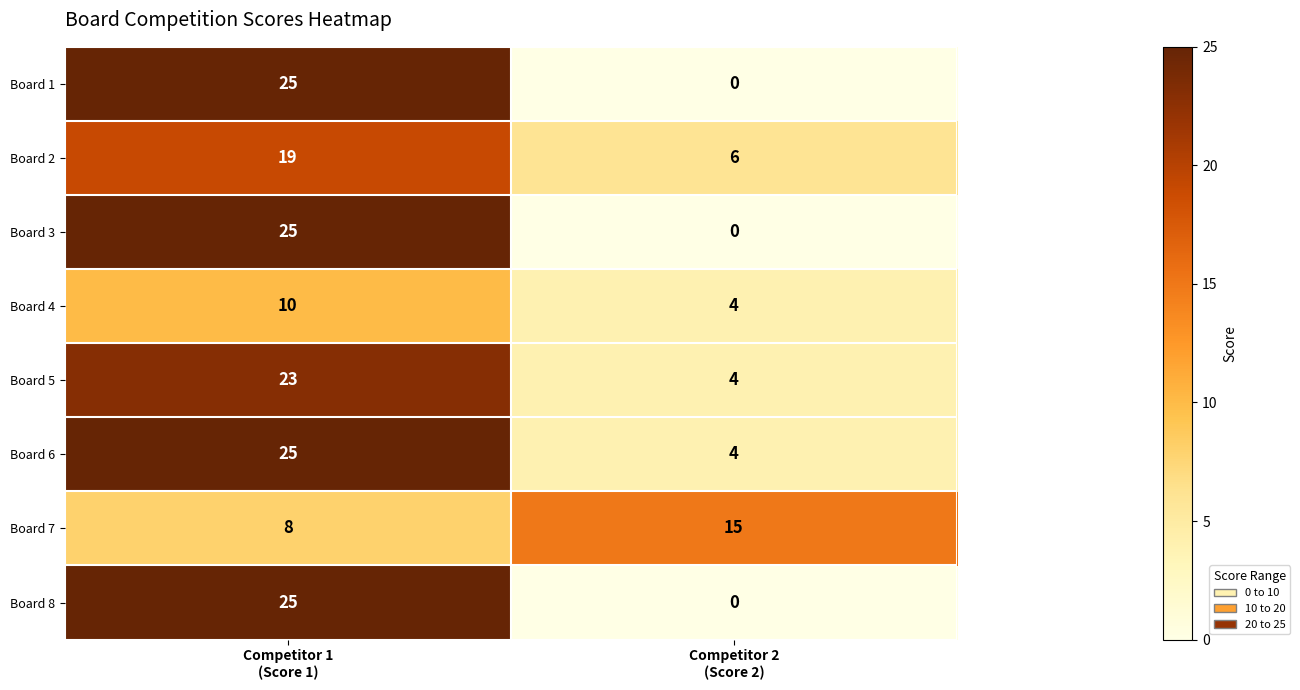

How many distinct data groups are displayed?

8